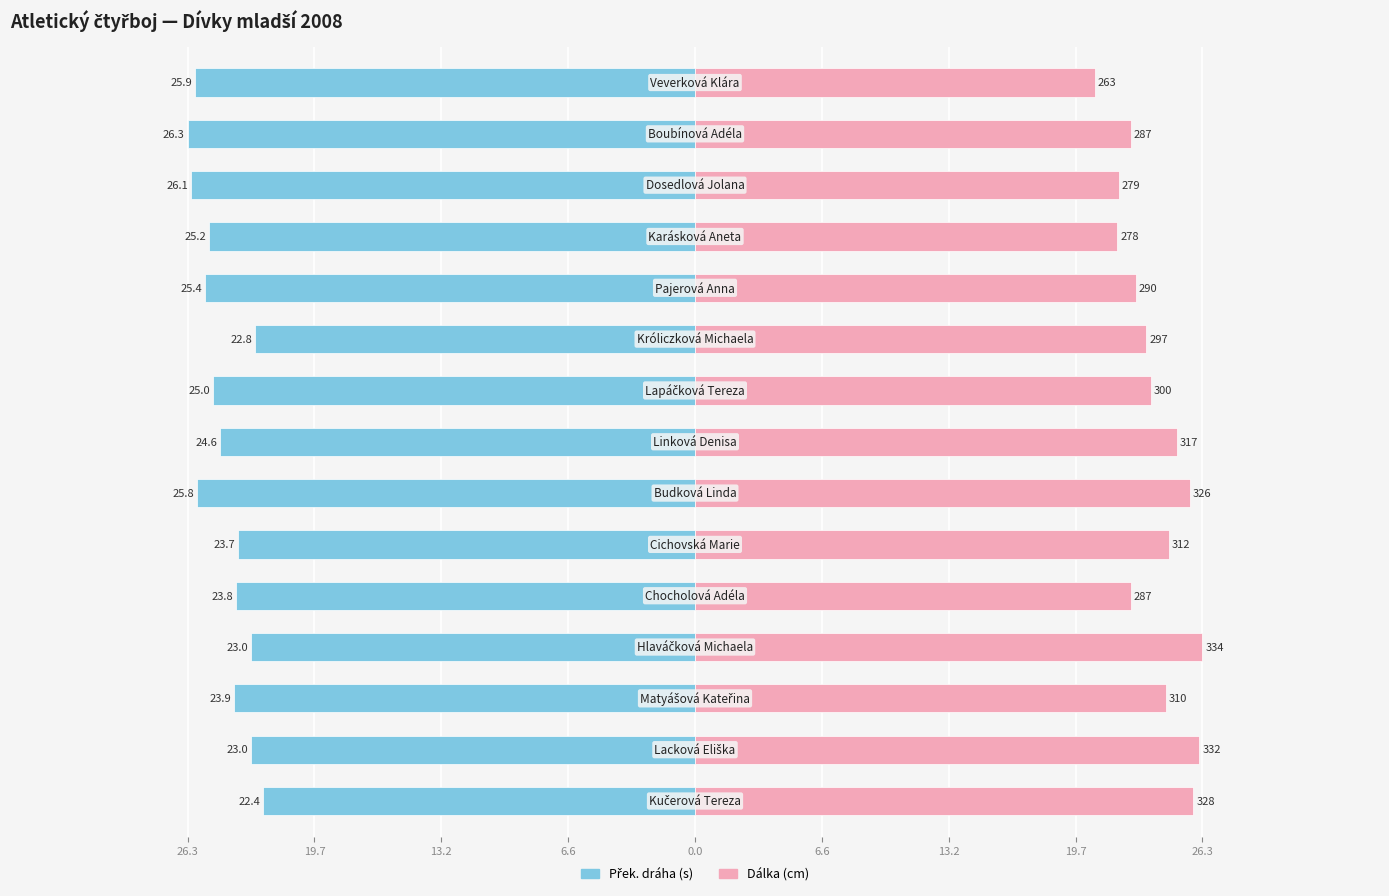

How many bars are there in total?

30